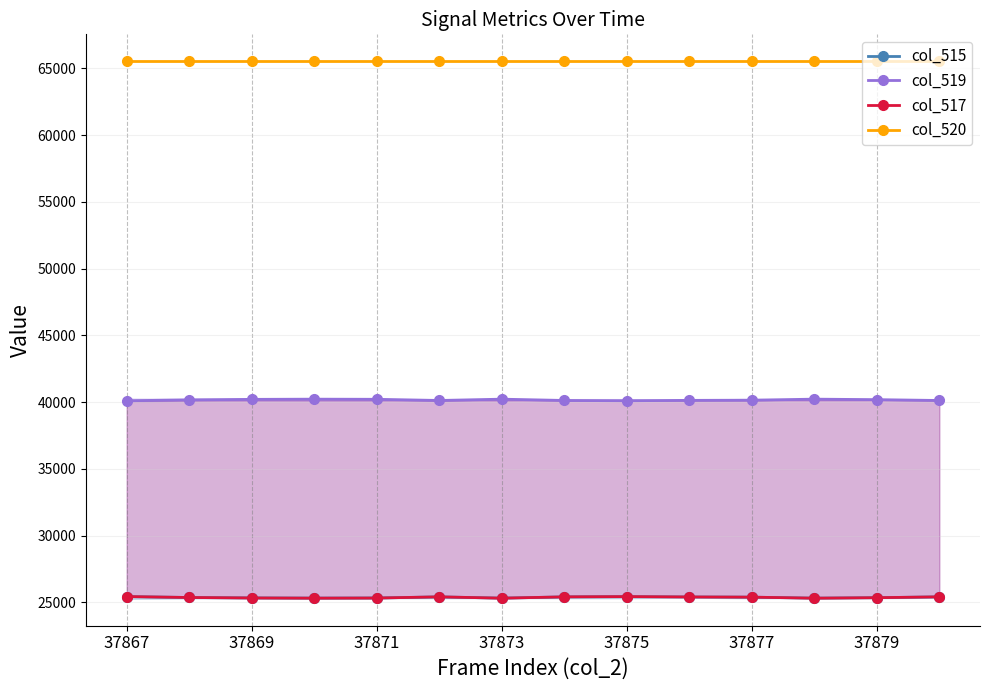

Reading left to right, transcribe all the data shown in this chart.

col_515: 25433	25365	25329	25314	25324	25413	25314	25412	25431	25404	25391	25313	25350	25413
col_519: 40102	40170	40206	40221	40211	40122	40221	40123	40104	40131	40144	40222	40185	40122
col_517: 25433	25365	25329	25314	25324	25413	25314	25412	25431	25404	25391	25313	25350	25413
col_520: 65535	65535	65535	65535	65535	65535	65535	65535	65535	65535	65535	65535	65535	65535